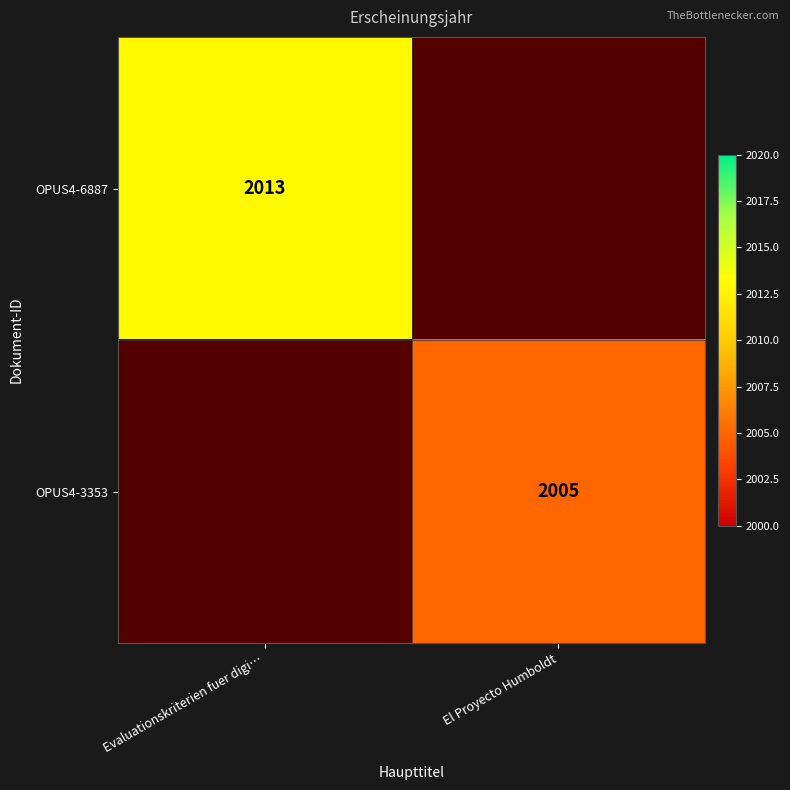

The OPUS4-6887 series shows 2620 at Evaluationskriterien fuer digi…. True or false?

False